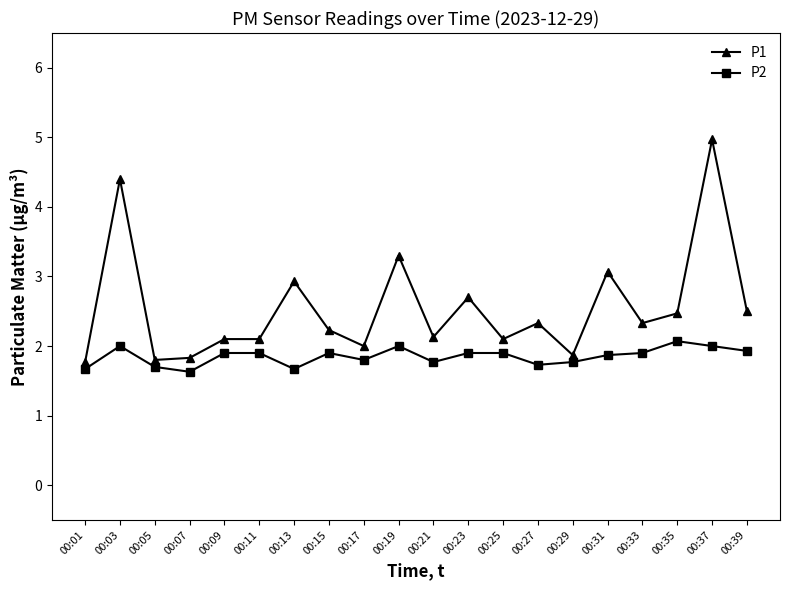

At 00:21, list the series in order from largest to smallest.

P1, P2